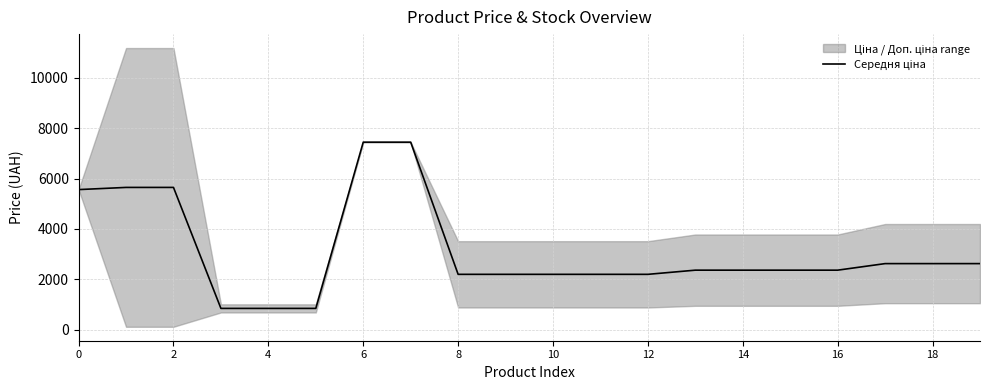

How many lines are shown in the chart?

1